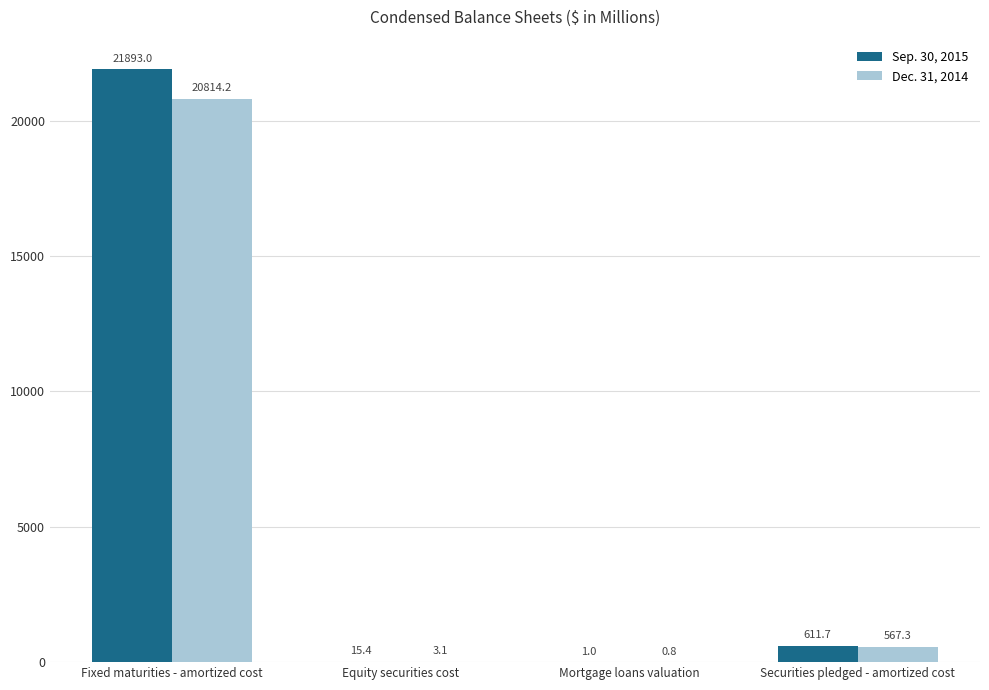

Are the bars horizontal?

No